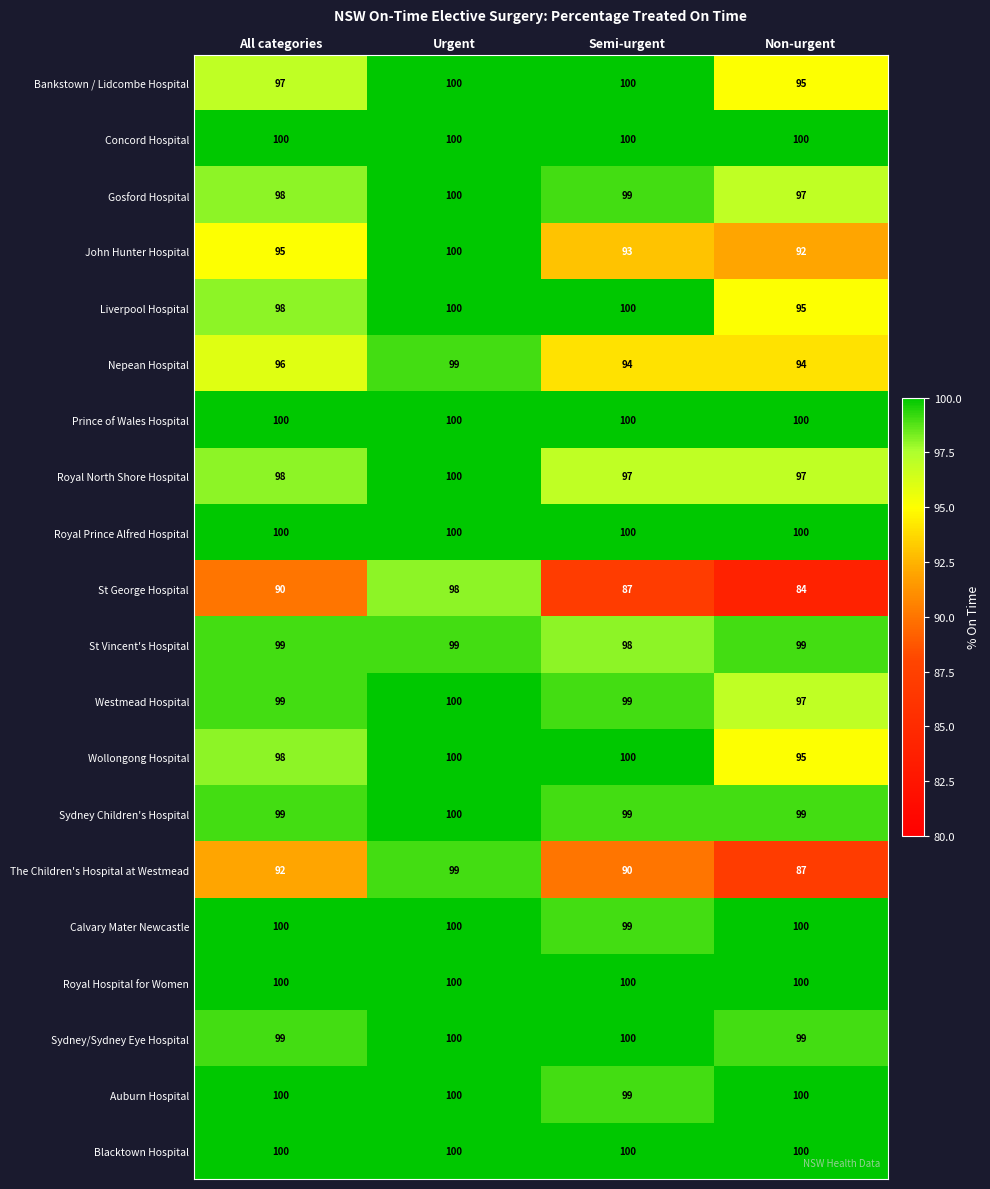

At which label is St Vincent's Hospital closest to 98?

Semi-urgent